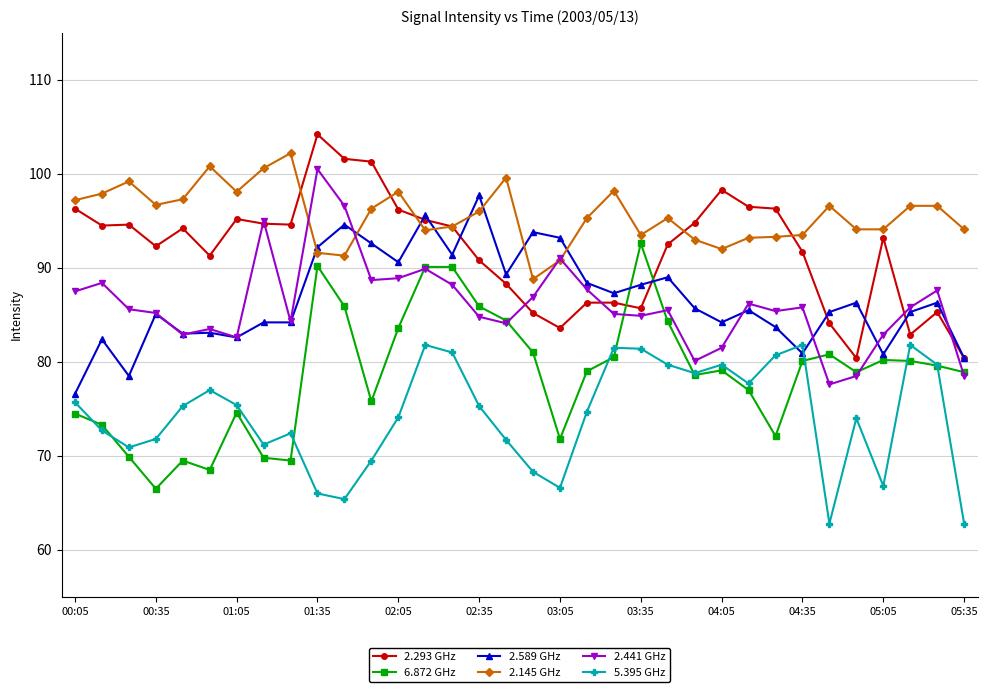

Which series has the widest spread of values?

6.872 GHz